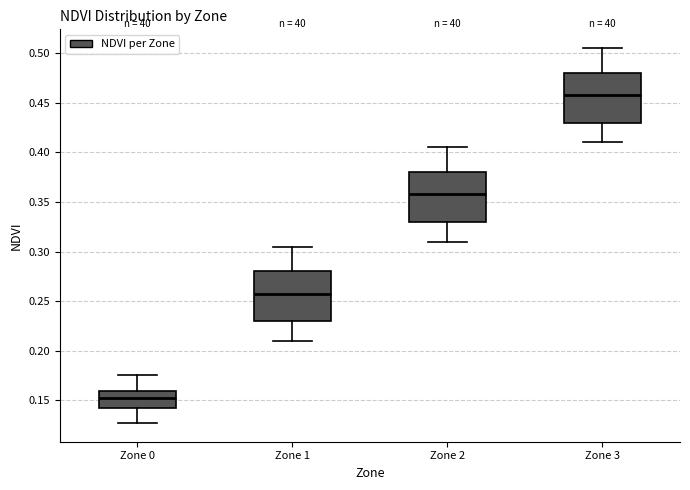

Reading left to right, read every box against the y-axis: the position of its median line, the range the box covers, and the ends of its whiskers. The values are not printed on the chart, so give them approximately, as read against the axis.

Zone 0: median 0.155, box 0.145 to 0.160, whiskers 0.125 to 0.175
Zone 1: median 0.260, box 0.230 to 0.280, whiskers 0.210 to 0.305
Zone 2: median 0.360, box 0.330 to 0.380, whiskers 0.310 to 0.405
Zone 3: median 0.460, box 0.430 to 0.480, whiskers 0.410 to 0.505